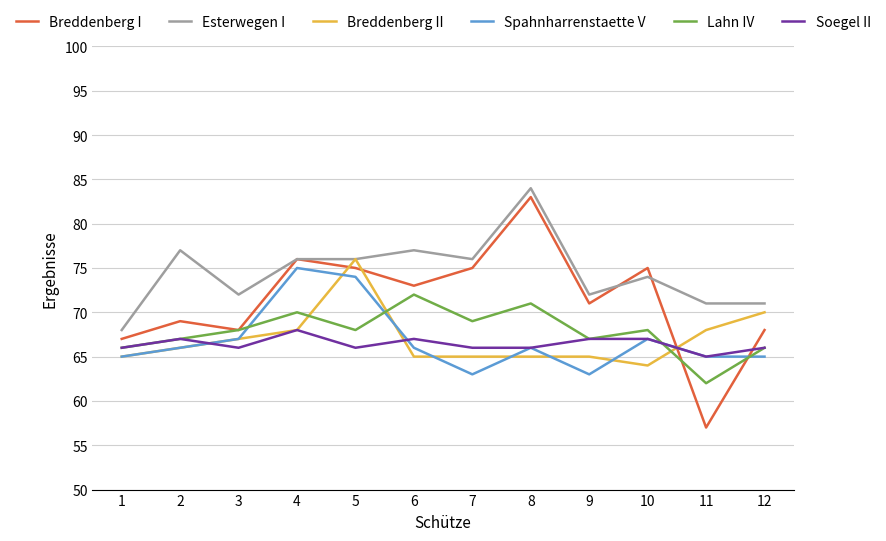

The Spahnharrenstaette V series shows 98 at 8. True or false?

False